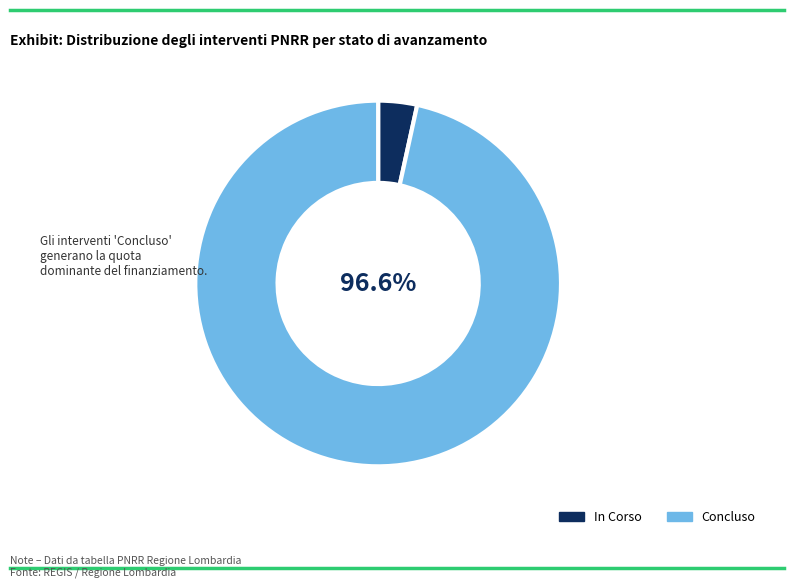

Rank the categories by value from lowest to highest.

In Corso, Concluso